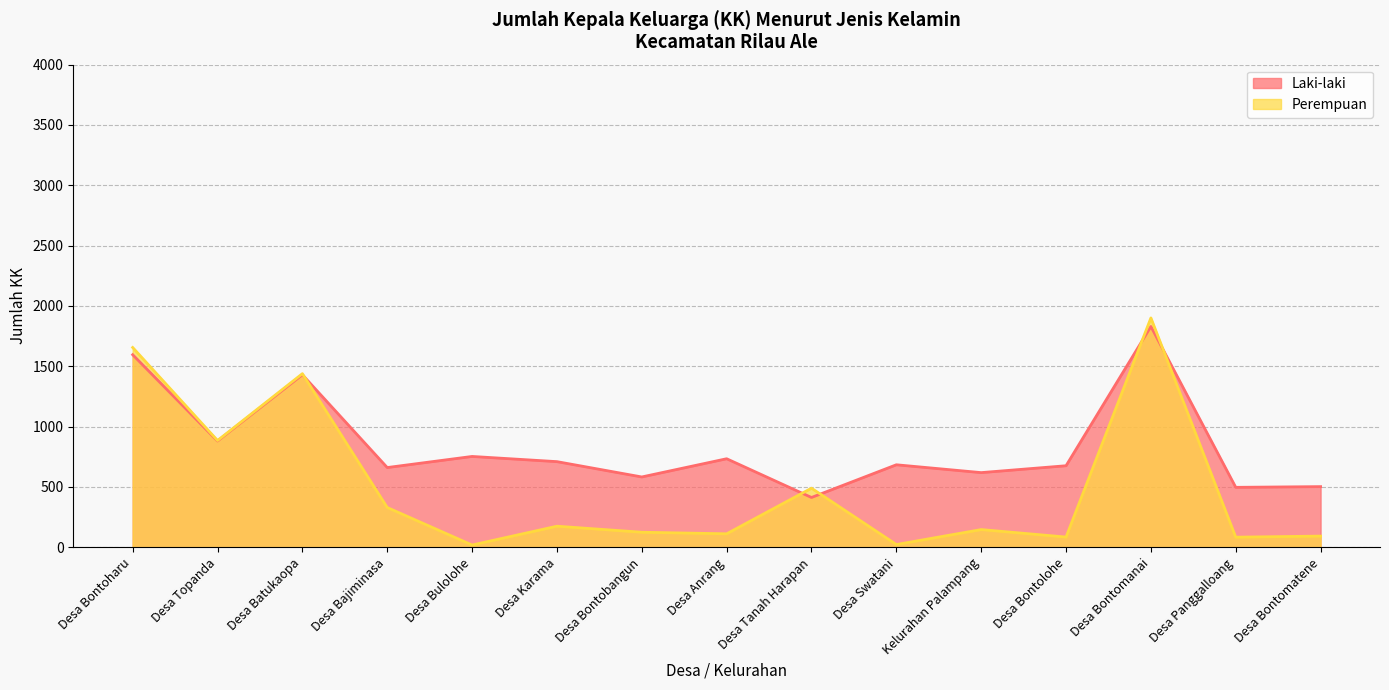

What is the total value across all series at Desa Tanah Harapan?

903